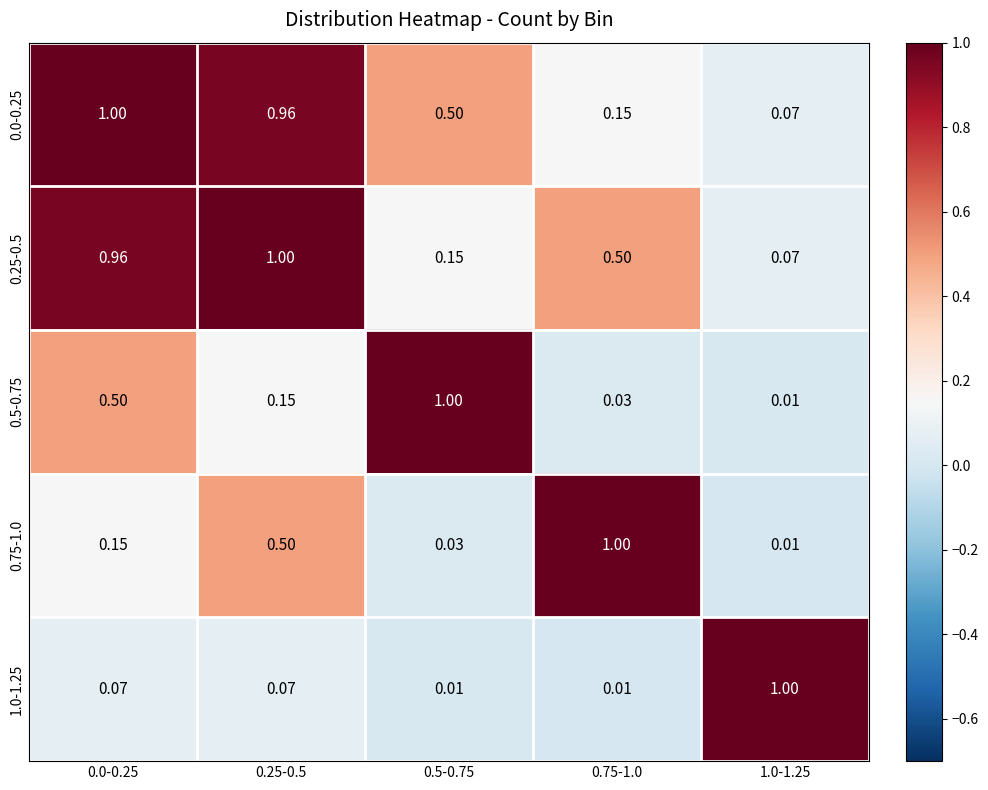

Is the value of 1.0-1.25 at 1.0-1.25 greater than the value of 0.75-1.0 at 1.0-1.25?

Yes